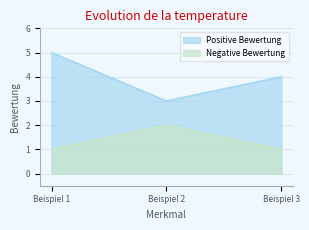

What is the highest value of the Negative Bewertung series?

2